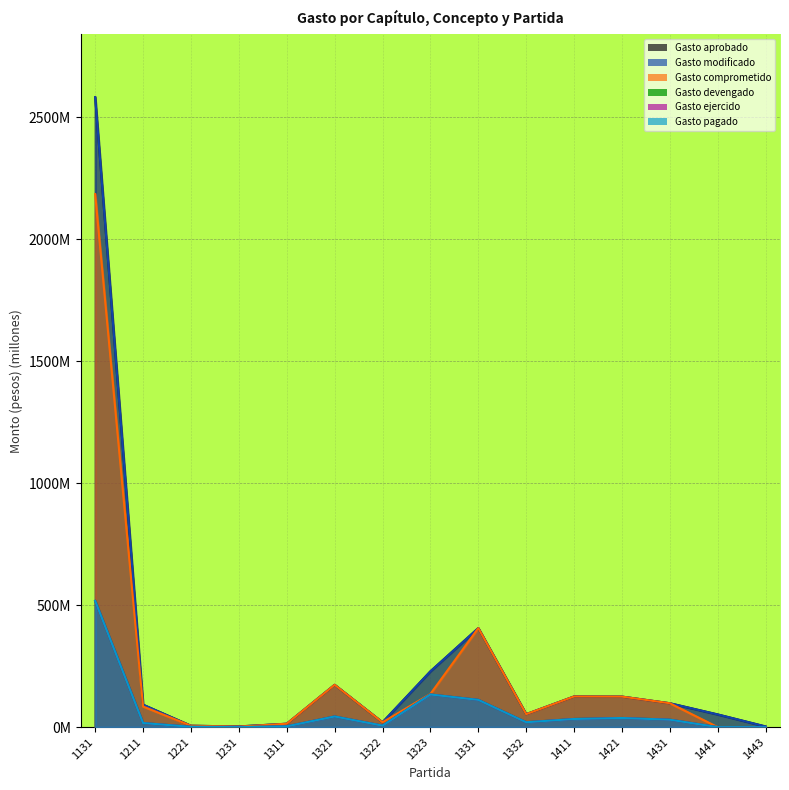

What is the total value across all series at 1441?

104.1